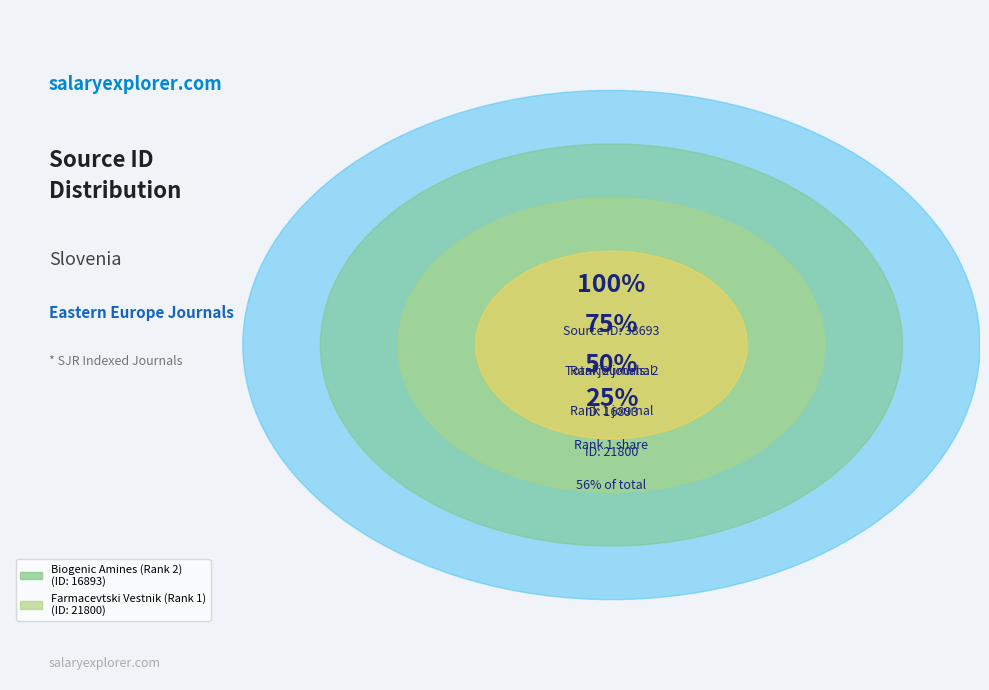

To the nearest percent, what percentage of the pie is Biogenic Amines (Rank 2)?

44%